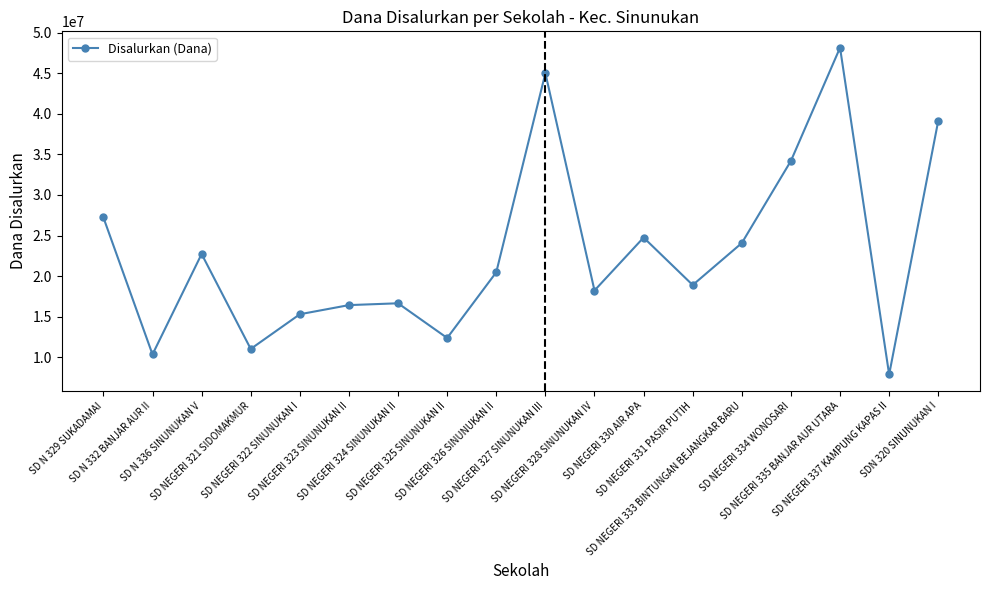

What position from the right is SD NEGERI 324 SINUNUKAN II?

12